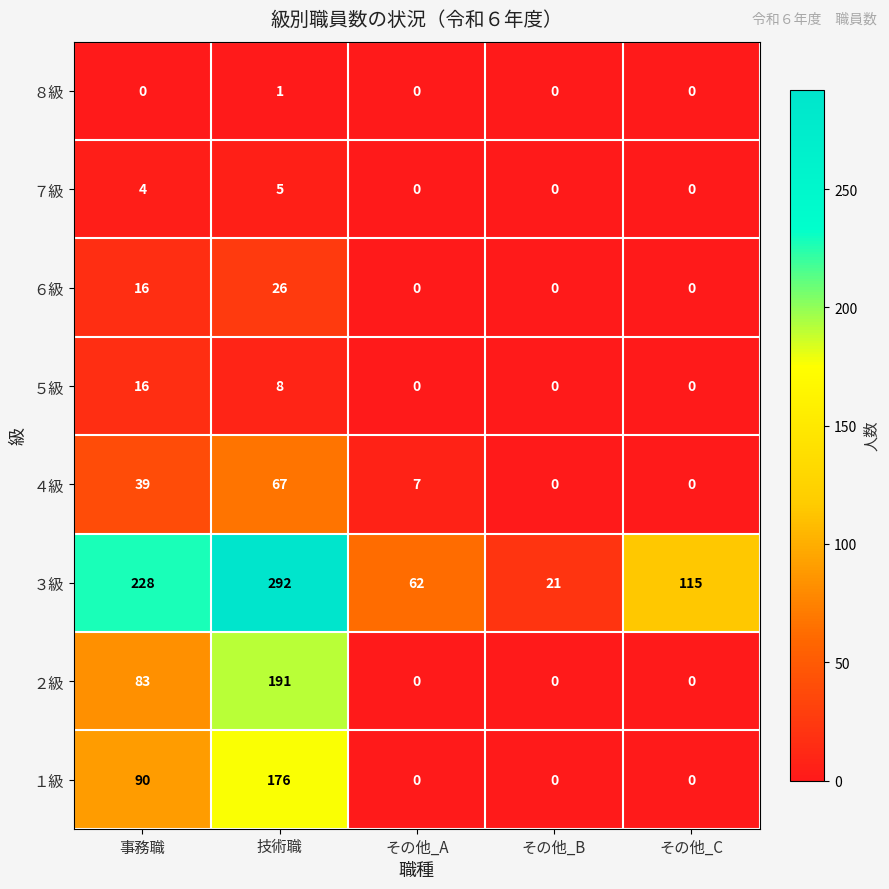

True or false: ５級 has a value of 8 at 技術職.

True